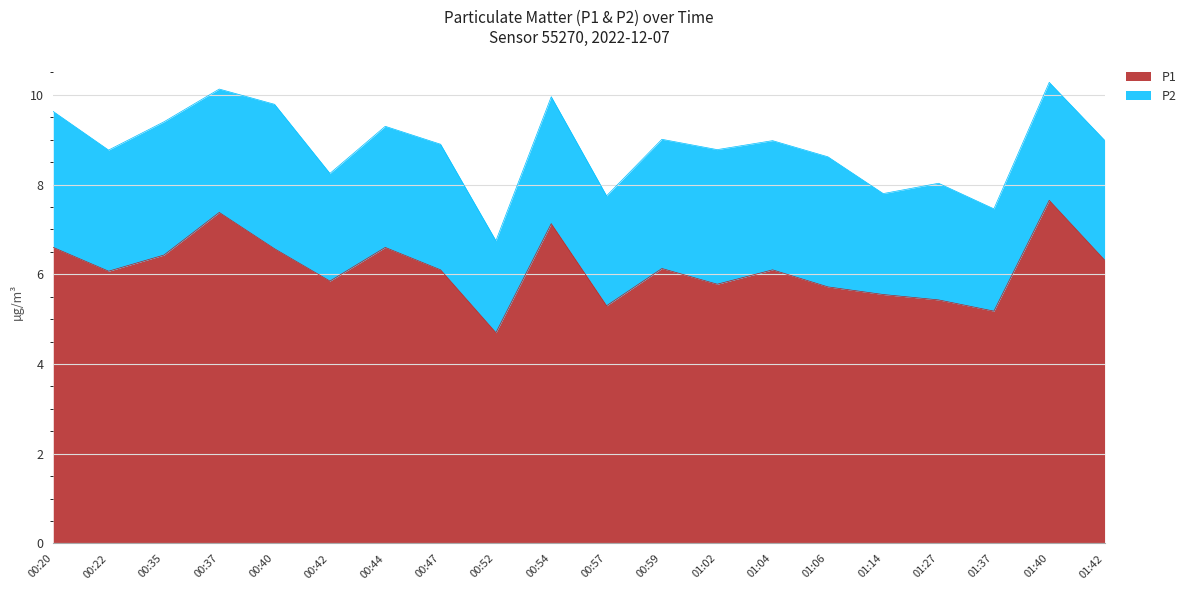

What is the difference between the values at 01:27 and 01:14?

0.1